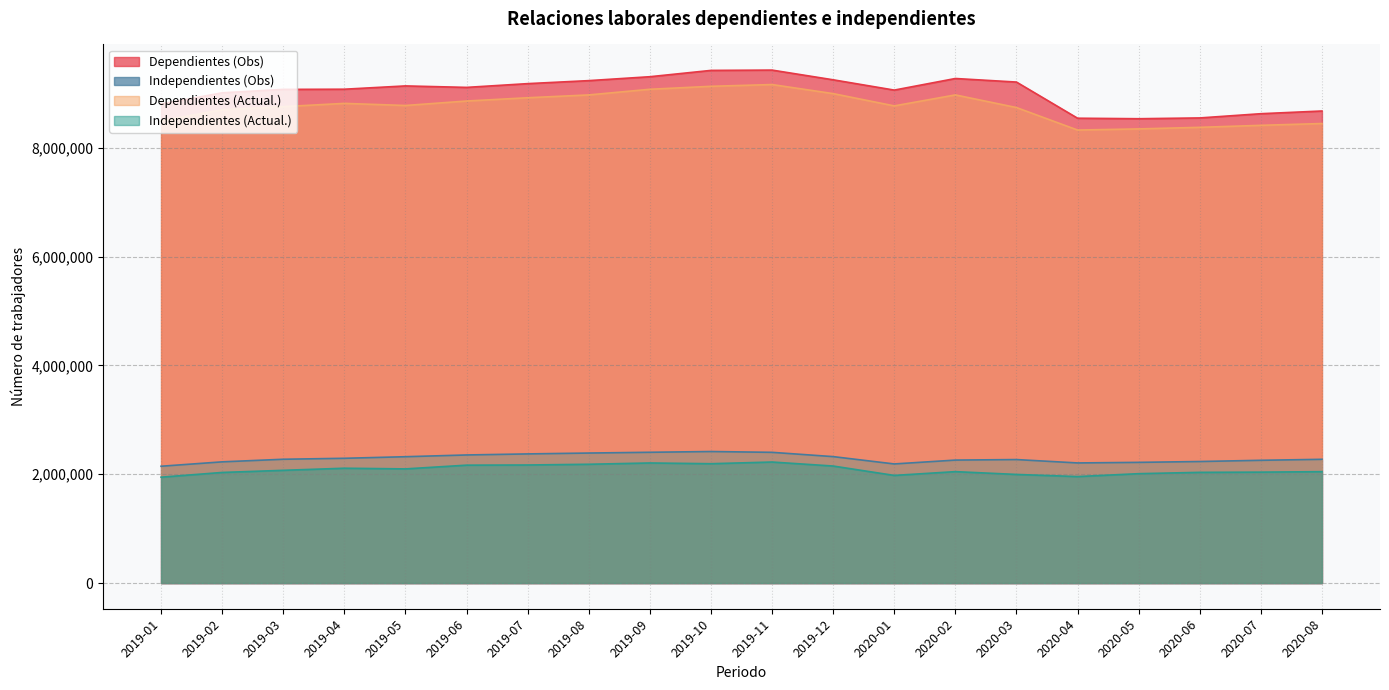

Does the chart display data point markers on the line(s)?

No